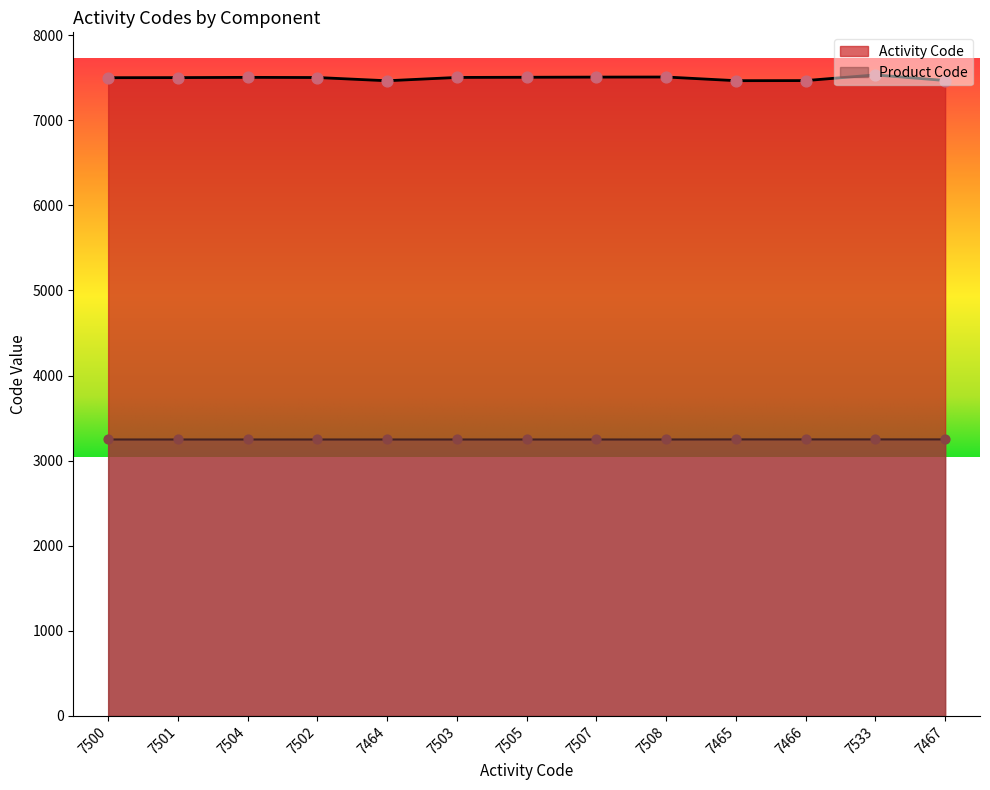

Which series has the largest total across all categories?

Activity Code